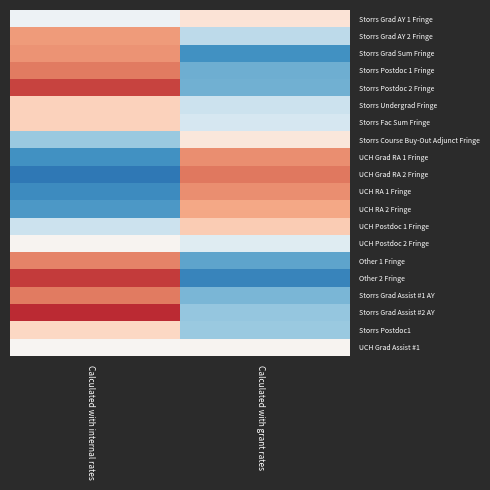

Reading right to left, extract all data points from this chart.

Storrs Grad AY 1 Fringe: Calculated with grant rates=0.1	Calculated with internal rates=-0.1
Storrs Grad AY 2 Fringe: Calculated with grant rates=-0.3	Calculated with internal rates=0.4
Storrs Grad Sum Fringe: Calculated with grant rates=-0.6	Calculated with internal rates=0.5
Storrs Postdoc 1 Fringe: Calculated with grant rates=-0.5	Calculated with internal rates=0.5
Storrs Postdoc 2 Fringe: Calculated with grant rates=-0.5	Calculated with internal rates=0.7
Storrs Undergrad Fringe: Calculated with grant rates=-0.2	Calculated with internal rates=0.2
Storrs Fac Sum Fringe: Calculated with grant rates=-0.2	Calculated with internal rates=0.2
Storrs Course Buy-Out Adjunct Fringe: Calculated with grant rates=0.1	Calculated with internal rates=-0.4
UCH Grad RA 1 Fringe: Calculated with grant rates=0.5	Calculated with internal rates=-0.6
UCH Grad RA 2 Fringe: Calculated with grant rates=0.5	Calculated with internal rates=-0.7
UCH RA 1 Fringe: Calculated with grant rates=0.5	Calculated with internal rates=-0.6
UCH RA 2 Fringe: Calculated with grant rates=0.4	Calculated with internal rates=-0.6
UCH Postdoc 1 Fringe: Calculated with grant rates=0.3	Calculated with internal rates=-0.2
UCH Postdoc 2 Fringe: Calculated with grant rates=-0.1	Calculated with internal rates=0.0
Other 1 Fringe: Calculated with grant rates=-0.5	Calculated with internal rates=0.5
Other 2 Fringe: Calculated with grant rates=-0.7	Calculated with internal rates=0.7
Storrs Grad Assist #1 AY: Calculated with grant rates=-0.5	Calculated with internal rates=0.5
Storrs Grad Assist #2 AY: Calculated with grant rates=-0.4	Calculated with internal rates=0.7
Storrs Postdoc1: Calculated with grant rates=-0.4	Calculated with internal rates=0.2
UCH Grad Assist #1: Calculated with grant rates=0.0	Calculated with internal rates=0.0